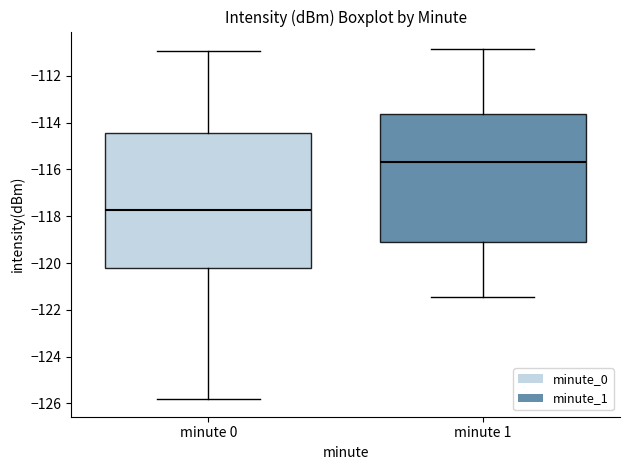

Which box is the tallest, from its lower edge to its upper edge?

minute 0